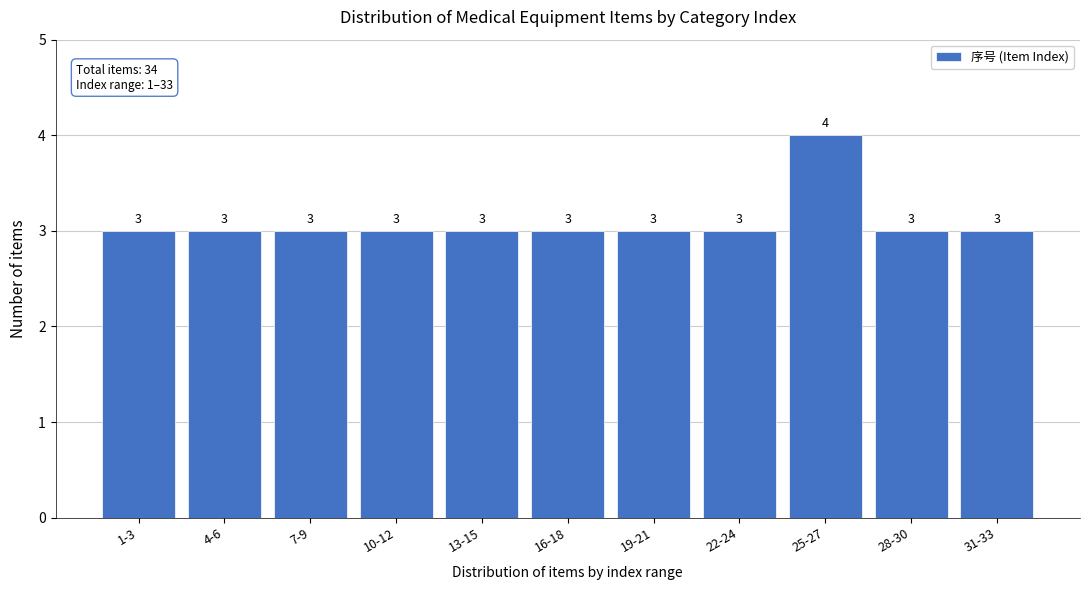

Reading left to right, what are all the values shown in this chart?

3	3	3	3	3	3	3	3	4	3	3